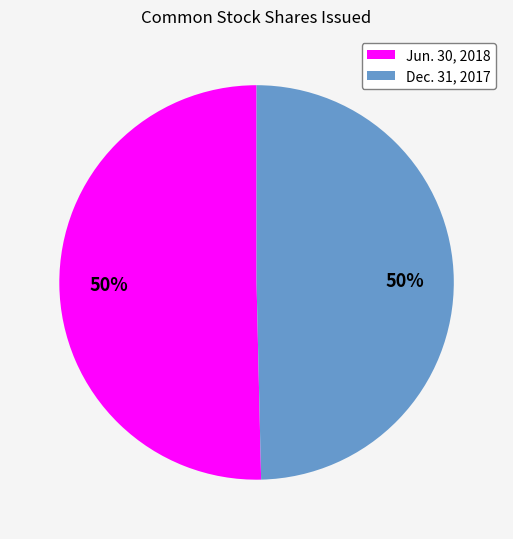

Is the sum of Dec. 31, 2017 and Jun. 30, 2018 greater than half?

Yes